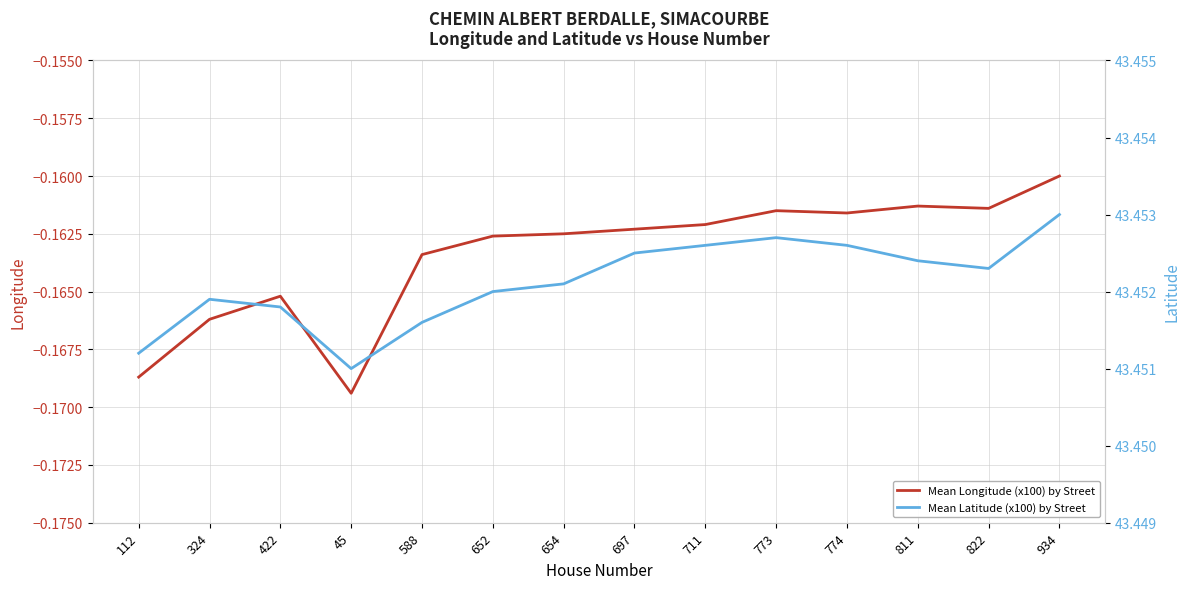

What is the greatest value displayed?

43.5